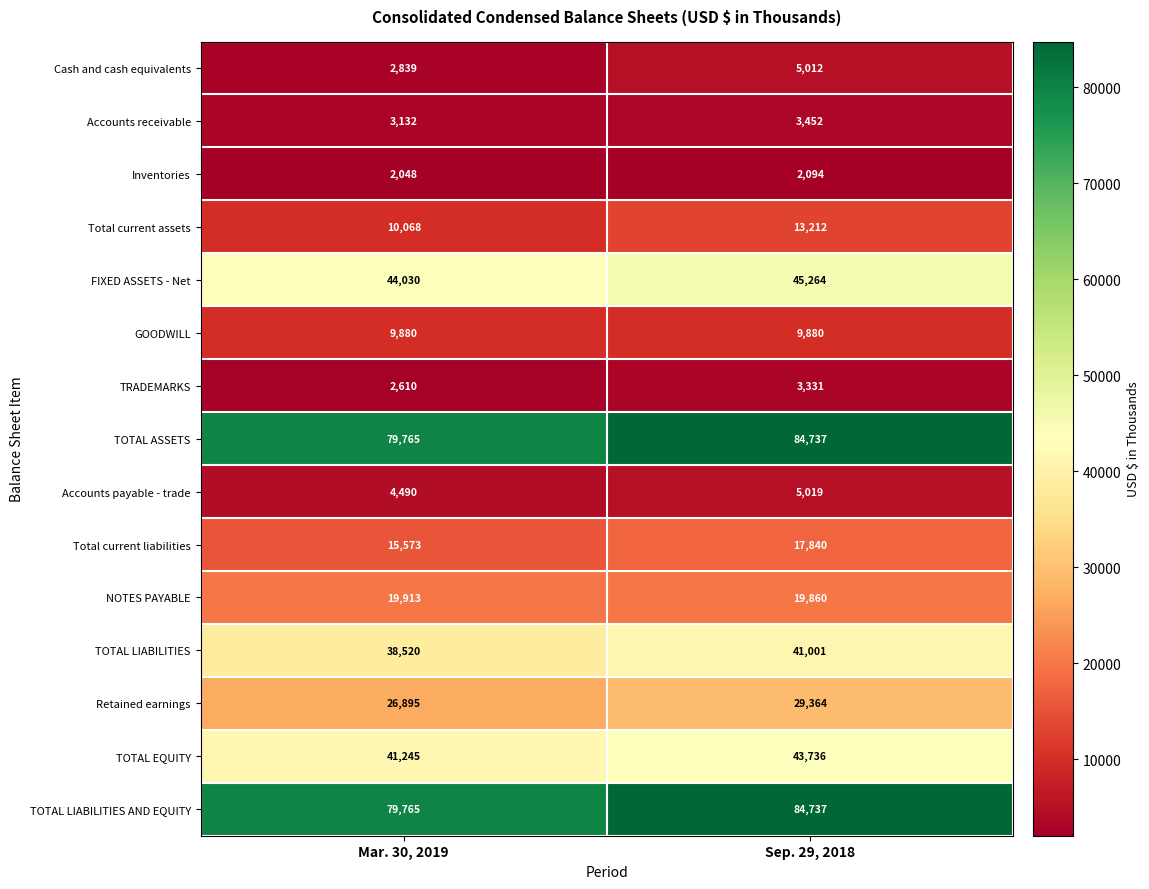

What is the average value of the Retained earnings series?

28130